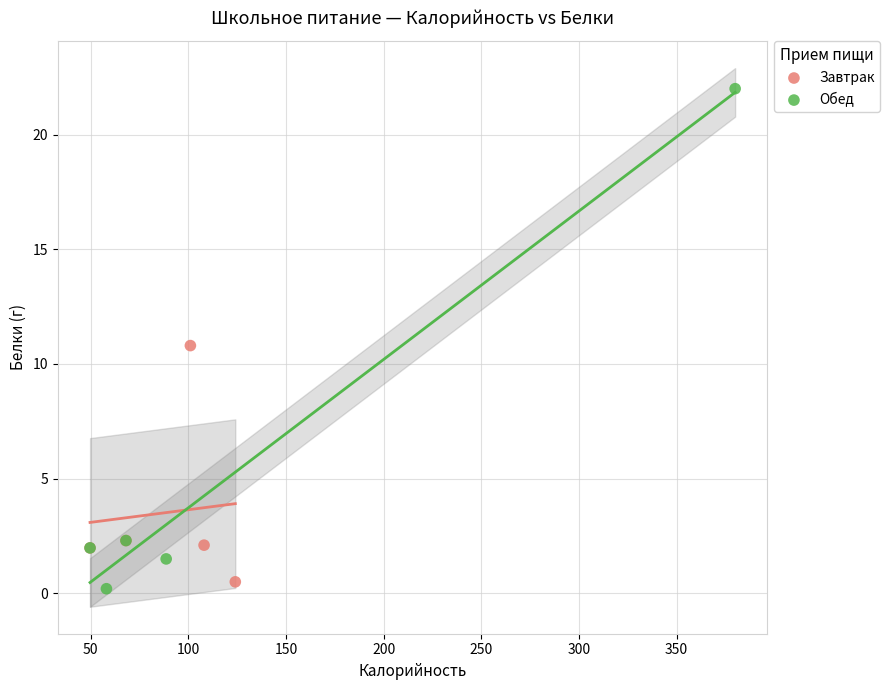

Which series reaches the maximum Y coordinate?

Обед